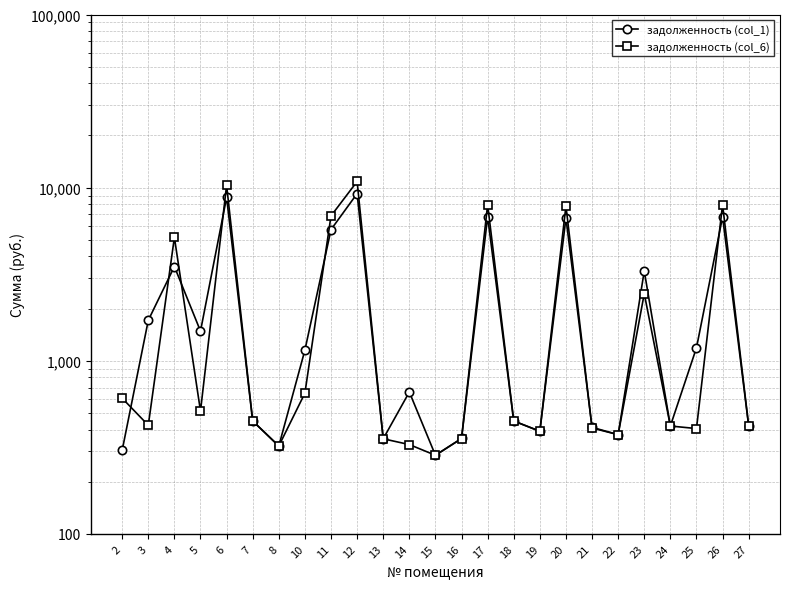

What is the difference between the second highest and minimum values in the задолженность (col_6) series?

10027.6